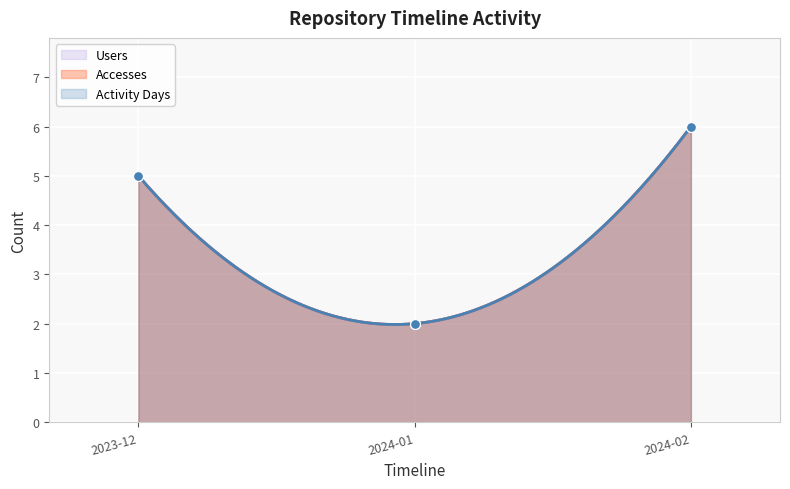

Which series has the widest spread of Y values?

Users